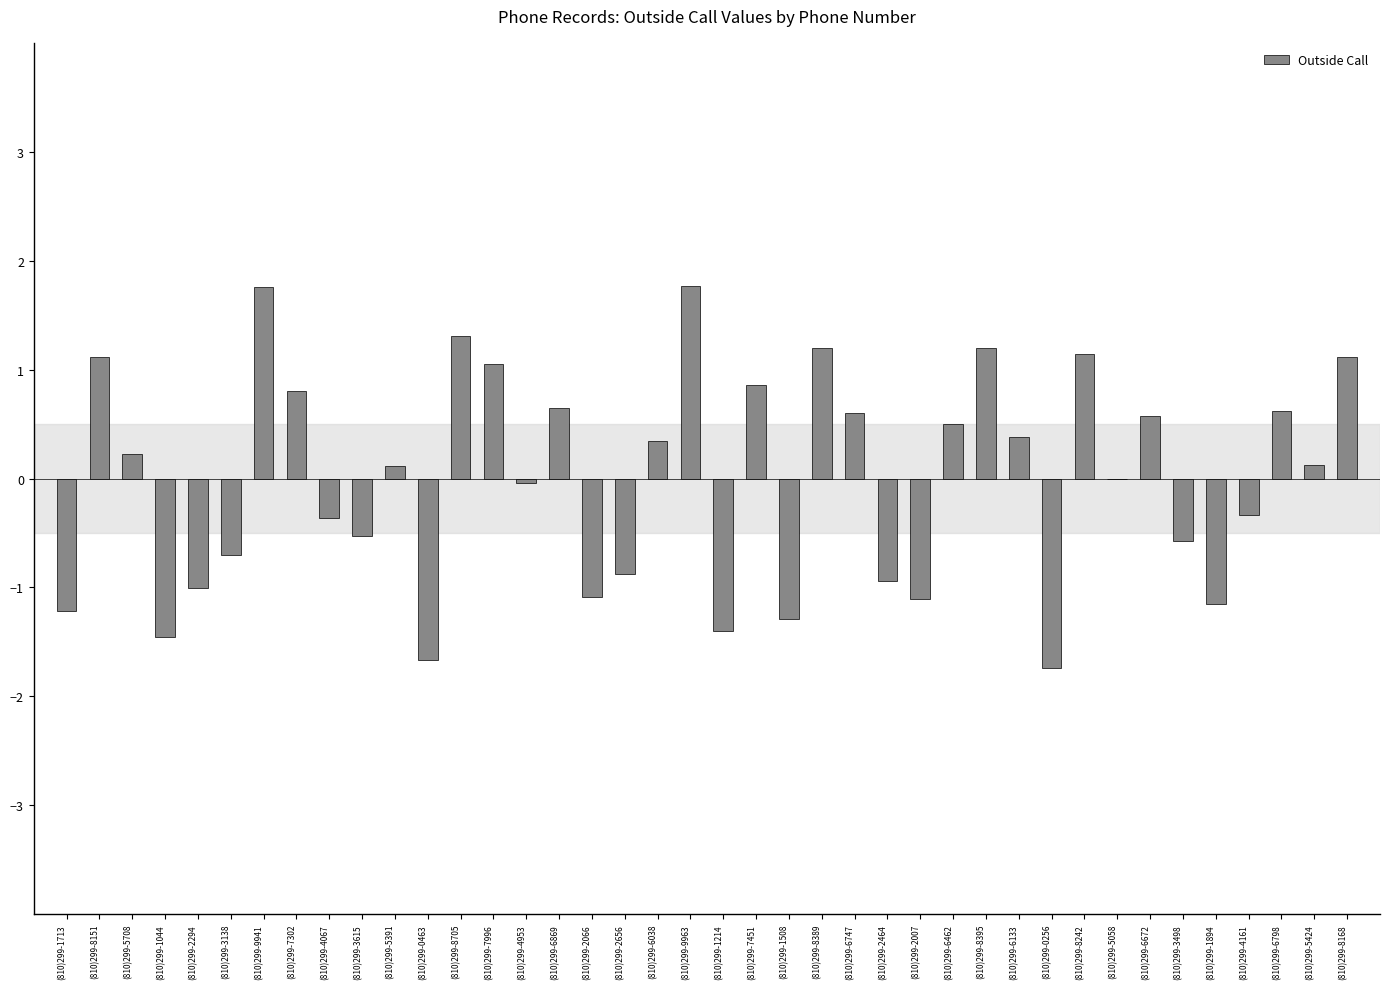

What is the difference between the values at (810)299-6133 and (810)299-2656?

1.3